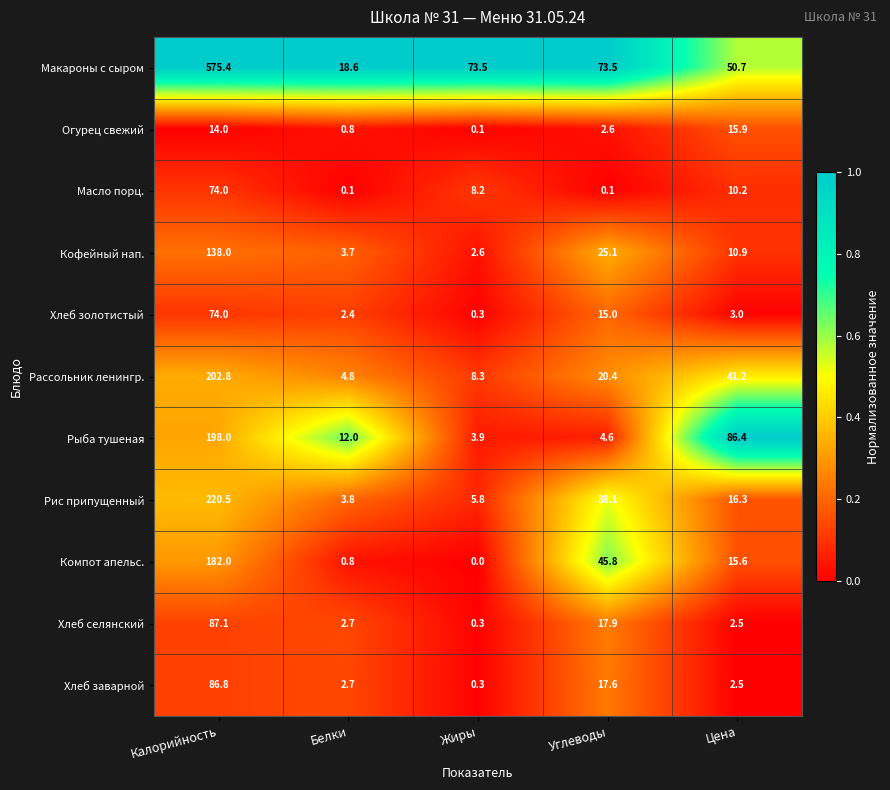

What is the total value across all series at Цена?

255.2